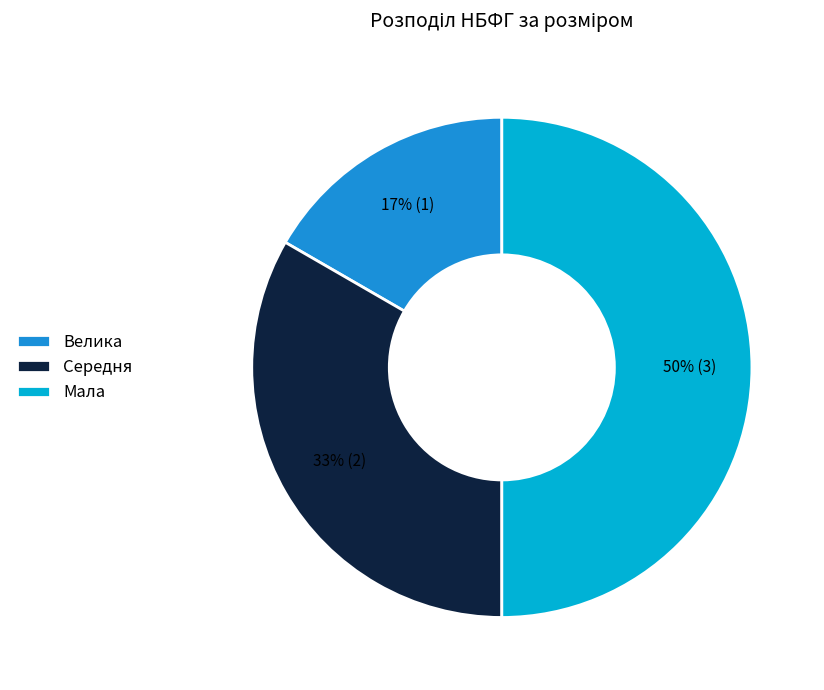

Do Велика and Мала together represent more than half of the pie?

Yes